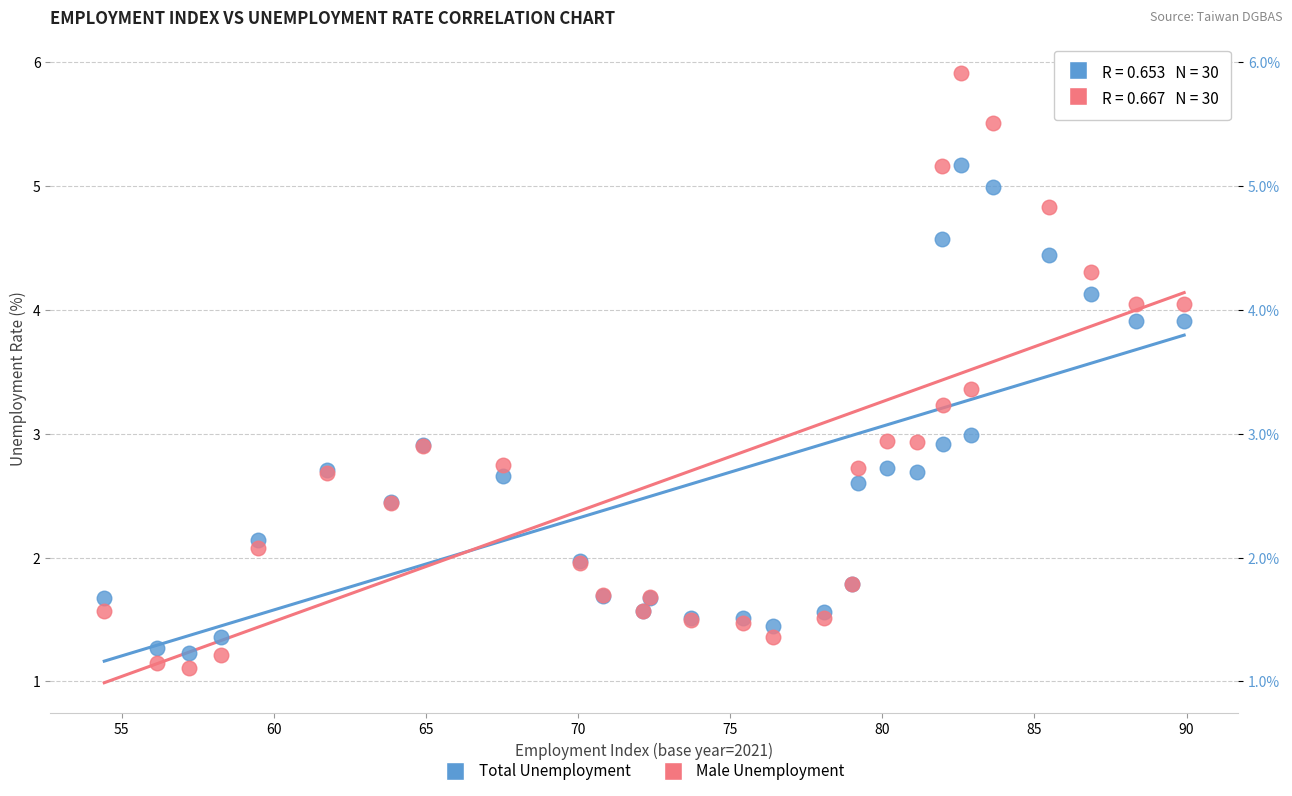

Which series reaches the maximum Y coordinate?

Male Unemployment